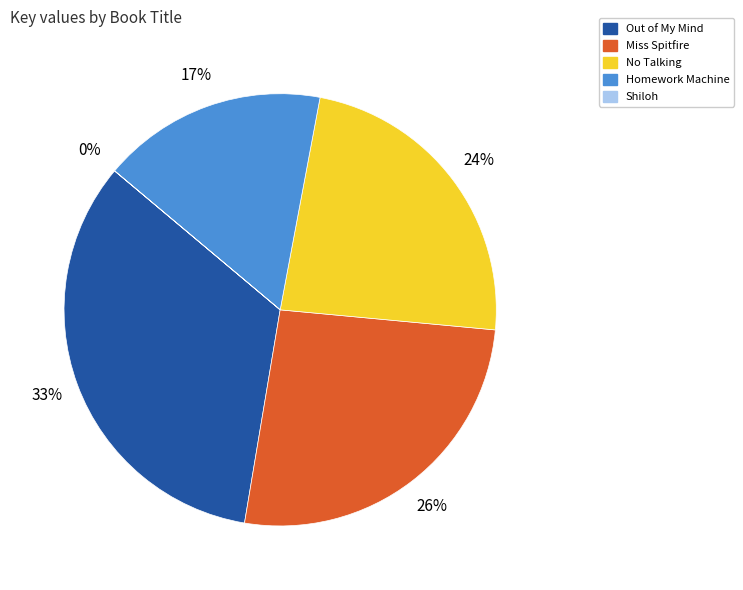

To the nearest percent, what portion does Out of My Mind represent?

33%